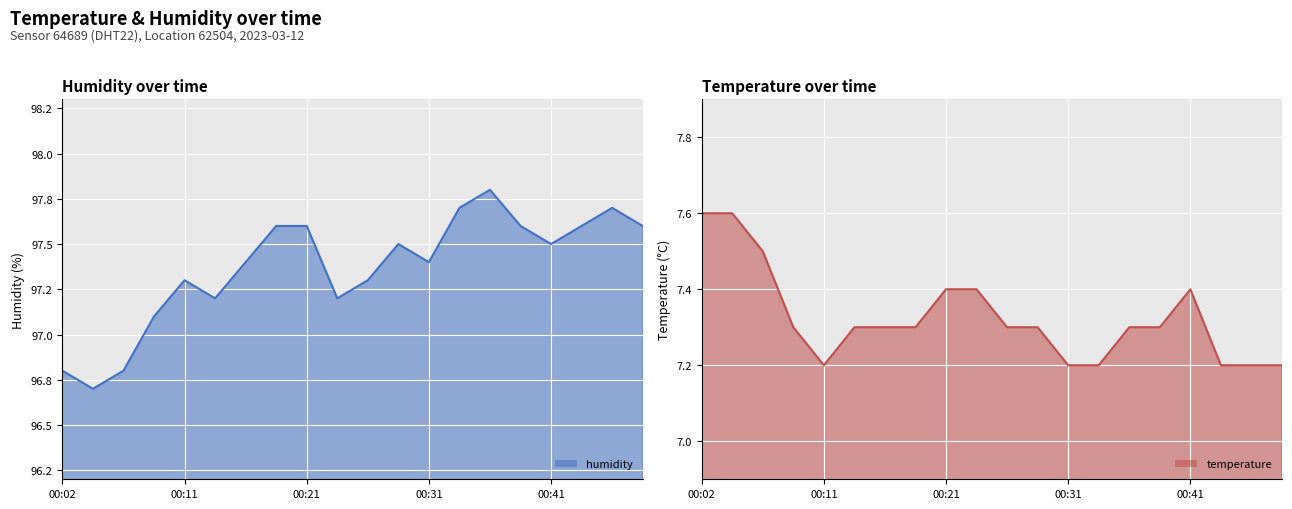

Which category has the lowest value across all series?

00:11